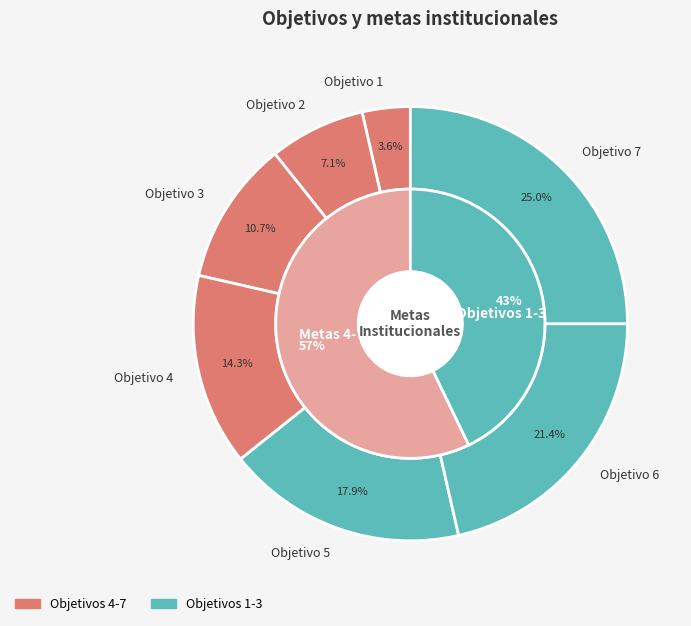

To the nearest percent, what portion does Objetivo 1 represent?

4%